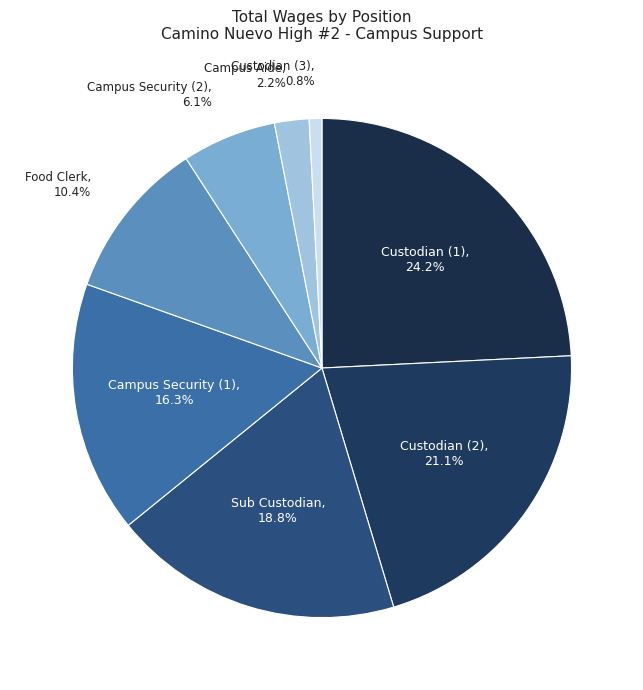

What is the smallest slice in the pie chart?

Custodian (3), 0.8%